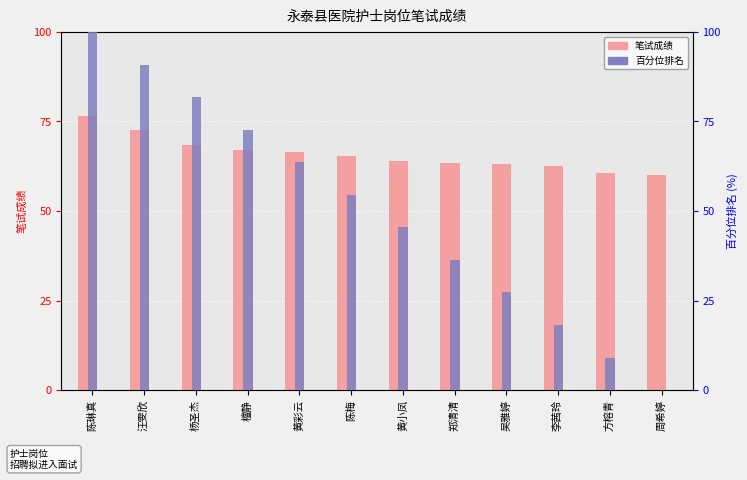

Reading left to right, what are all the values shown in this chart?

笔试成绩: 陈琳真=76.5	汪雯欣=72.5	杨圣杰=68.5	檀静=67.0	黄彩云=66.5	陈梅=65.5	黄小凤=64.0	郑清清=63.5	吴雅婷=63.0	李茜玲=62.5	方榕青=60.5	周希婷=60.0
百分位排名: 陈琳真=100.0	汪雯欣=90.9	杨圣杰=81.8	檀静=72.7	黄彩云=63.6	陈梅=54.5	黄小凤=45.5	郑清清=36.4	吴雅婷=27.3	李茜玲=18.2	方榕青=9.1	周希婷=0.0